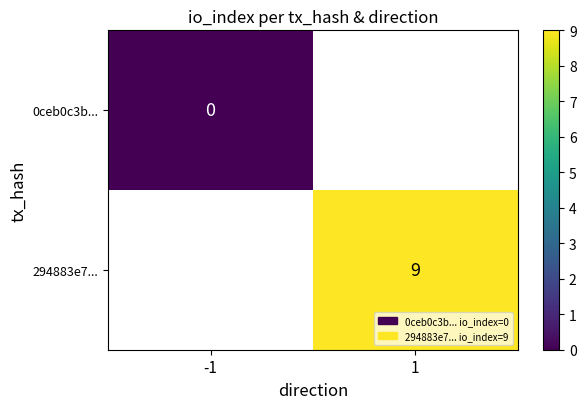

The value of 294883e7... at 1 is 5. True or false?

False